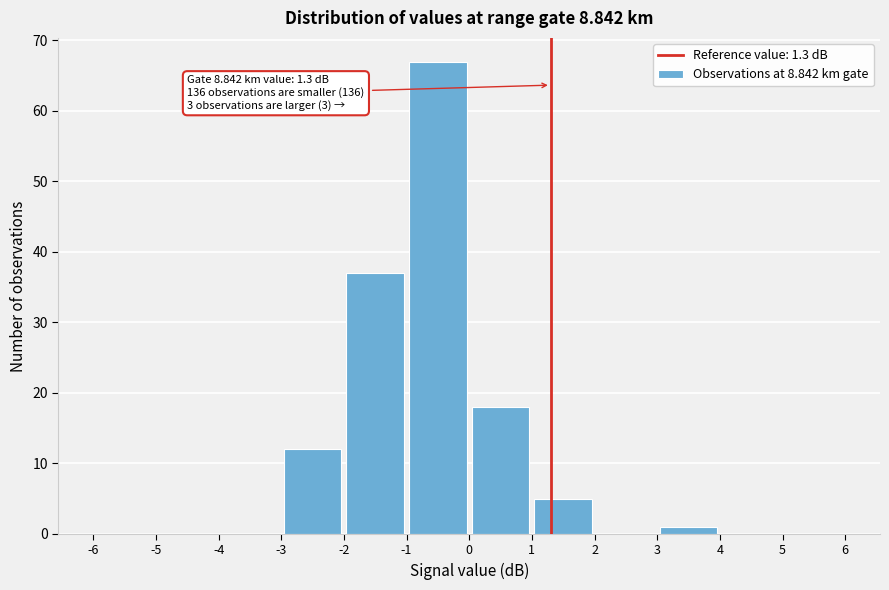

Over which range of the x-axis is the bar tallest?

-1 to 0